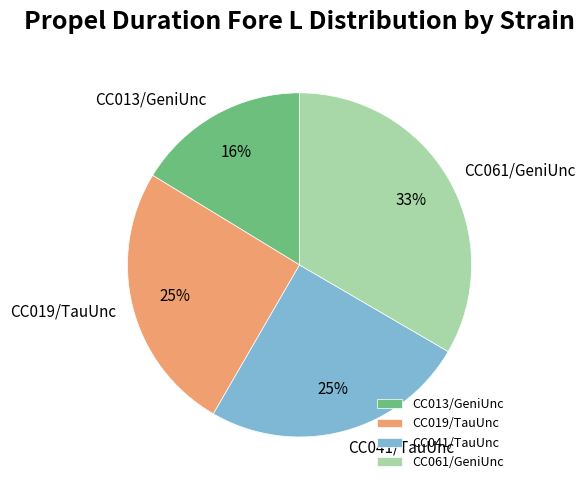

Does CC041/TauUnc account for over 50% of the chart?

No